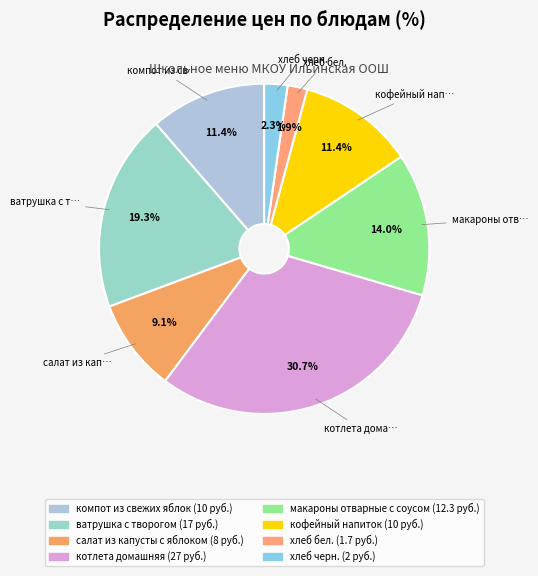

The ватрушка с творогом slice represents 9% of the pie. True or false?

False